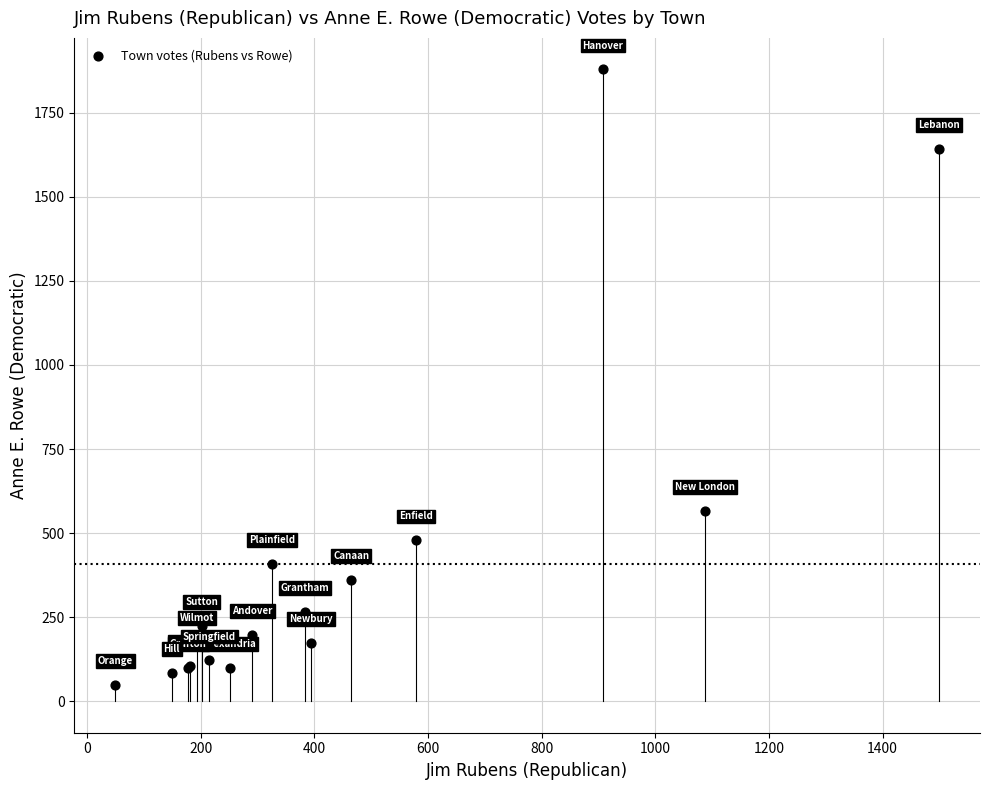

What Y value in the scatter plot is closest to 964?

565